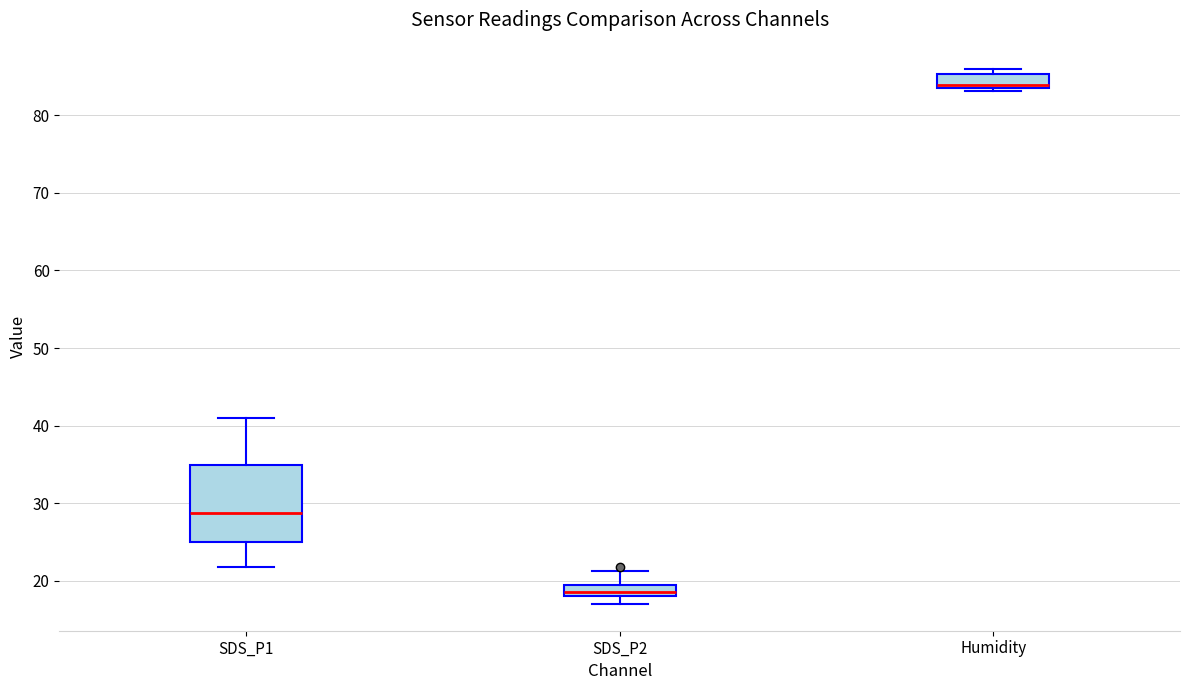

Which box is the tallest, from its lower edge to its upper edge?

SDS_P1